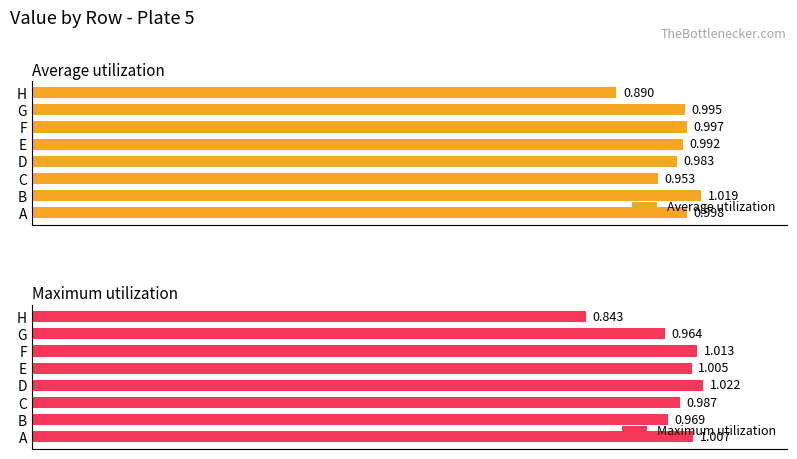

Reading right to left, list all the values displayed in this chart.

Average utilization: 0.9	1.0	1.0	1.0	1.0	1.0	1.0	1.0
Maximum utilization: 0.8	1.0	1.0	1.0	1.0	1.0	1.0	1.0